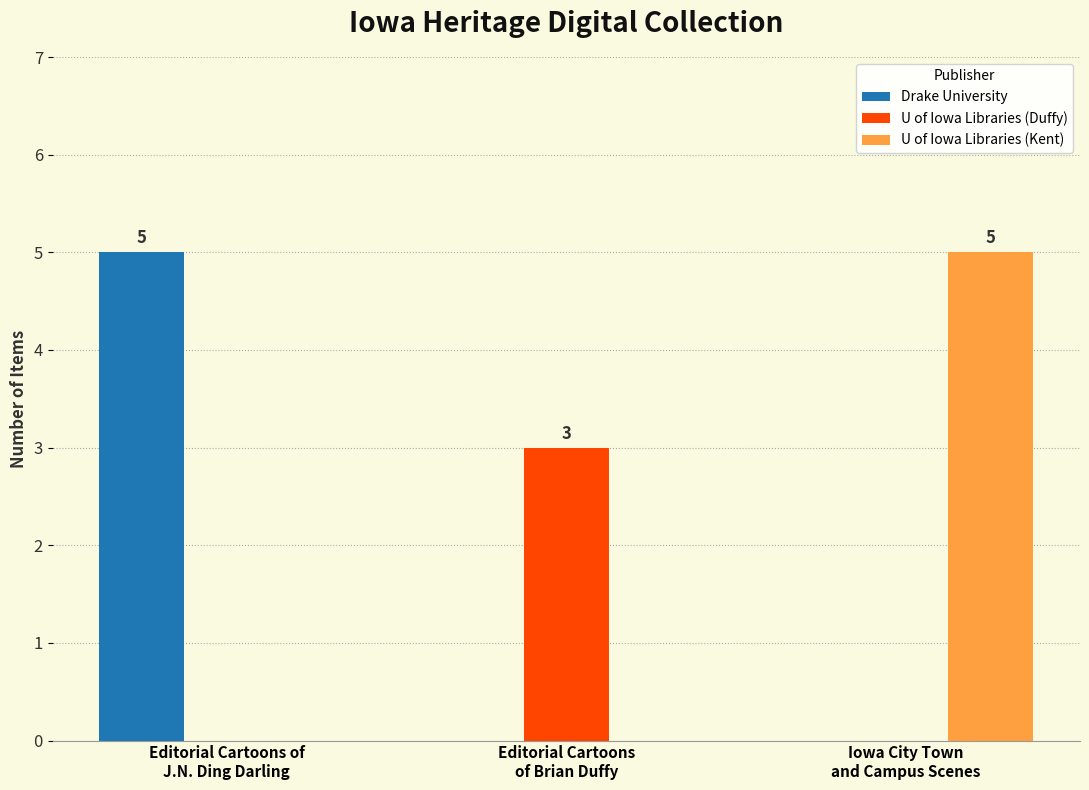

What is the highest value of the U of Iowa Libraries (Duffy) series?

3